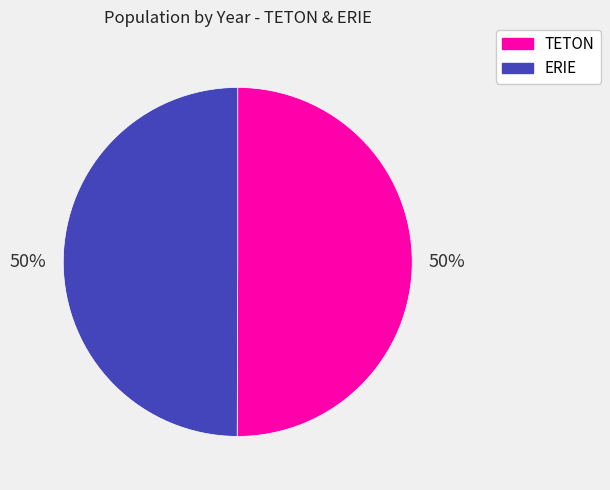

What percentage is the TETON slice, to the nearest percent?

50%